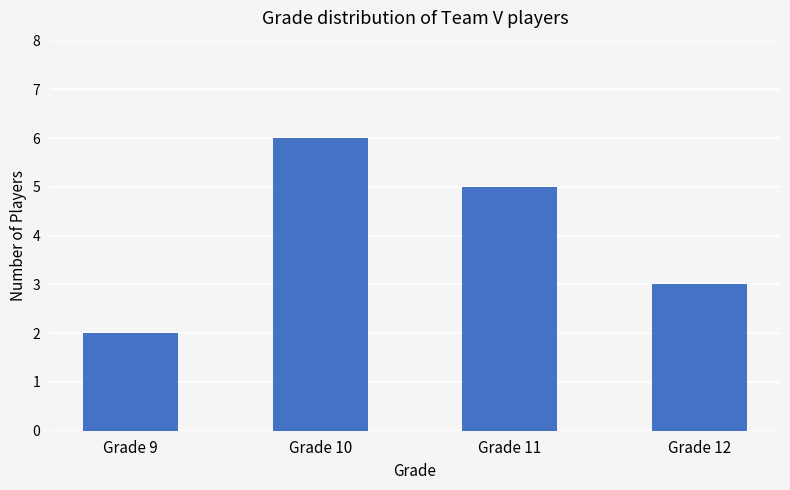

The chart shows a value of 7 at Grade 11. True or false?

False